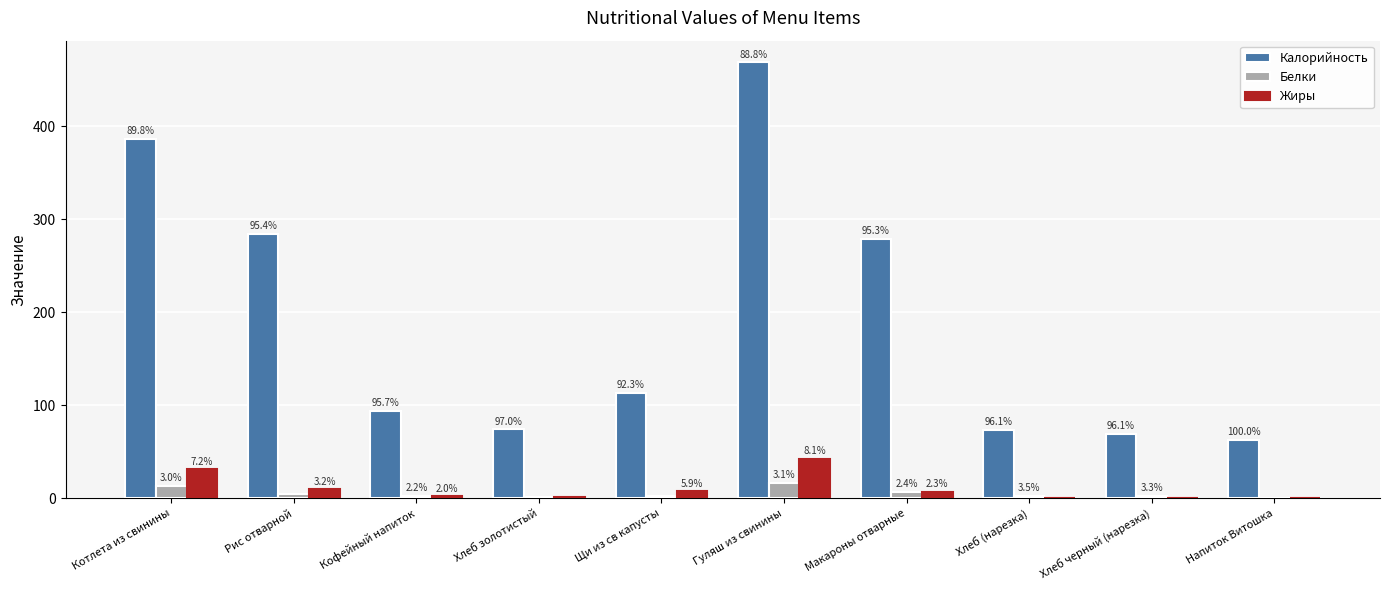

Reading left to right, transcribe all the data shown in this chart.

Калорийность: Котлета из свинины=386.6	Рис отварной=284.0	Кофейный напиток=94.0	Хлеб золотистый=74.1	Щи из св капусты=113.0	Гуляш из свинины=468.7	Макароны отварные=279.0	Хлеб (нарезка)=73.3	Хлеб черный (нарезка)=69.0	Напиток Витошка=62.8
Белки: Котлета из свинины=13.0	Рис отварной=4.3	Кофейный напиток=2.2	Хлеб золотистый=1.4	Щи из св капусты=2.2	Гуляш из свинины=16.6	Макароны отварные=7.1	Хлеб (нарезка)=2.6	Хлеб черный (нарезка)=2.4	Напиток Витошка=0.0
Жиры: Котлета из свинины=31.0	Рис отварной=9.6	Кофейный напиток=2.0	Хлеб золотистый=0.9	Щи из св капусты=7.2	Гуляш из свинины=42.7	Макароны отварные=6.6	Хлеб (нарезка)=0.3	Хлеб черный (нарезка)=0.4	Напиток Витошка=0.0